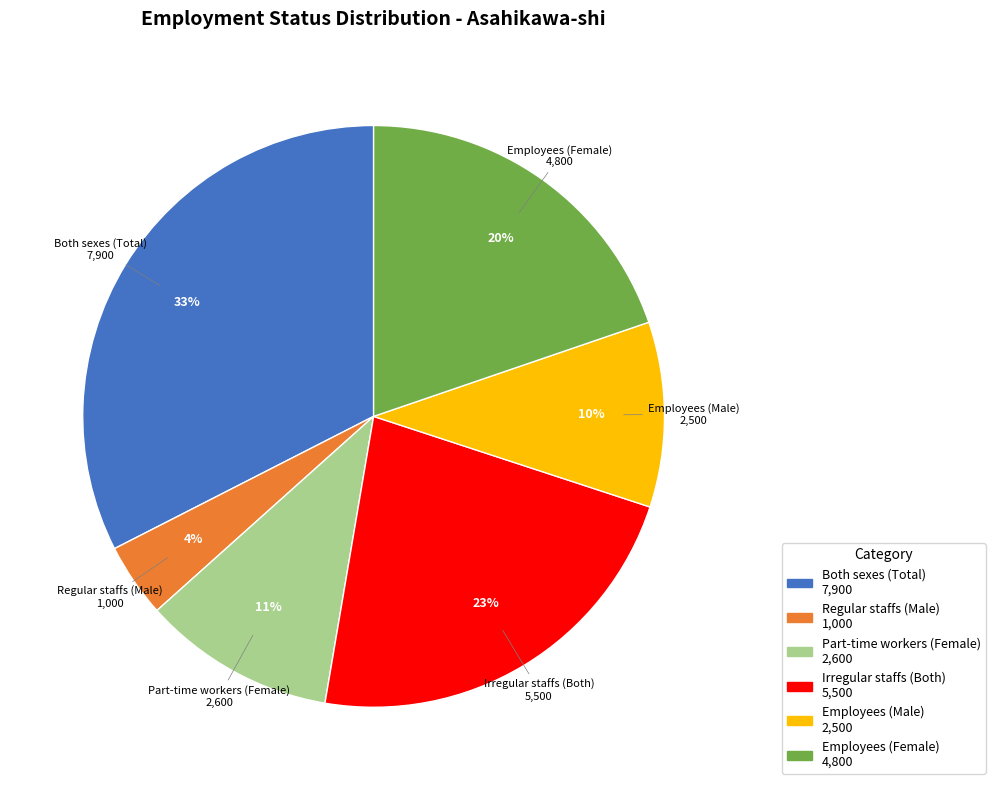

To the nearest percent, what percentage of the pie is Part-time workers (Female)?

11%